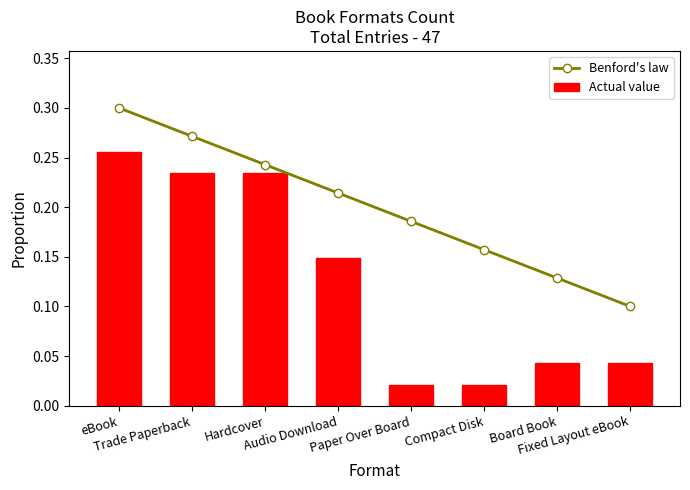

True or false: Benford's law has a value of 0.1 at Fixed Layout eBook.

True